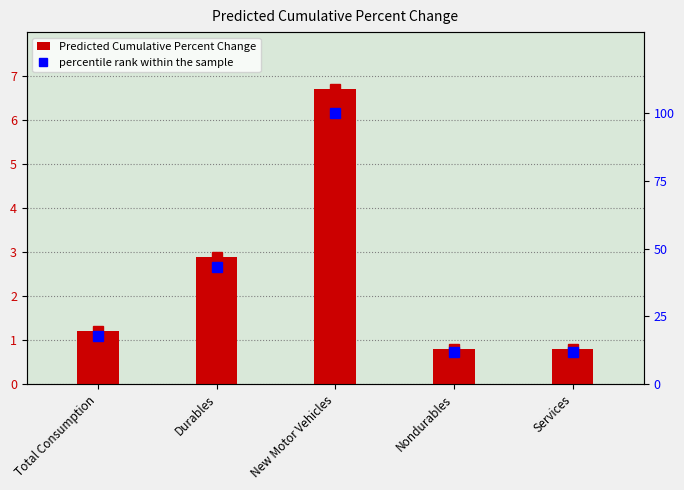

What is the total value across all series at New Motor Vehicles?

106.7